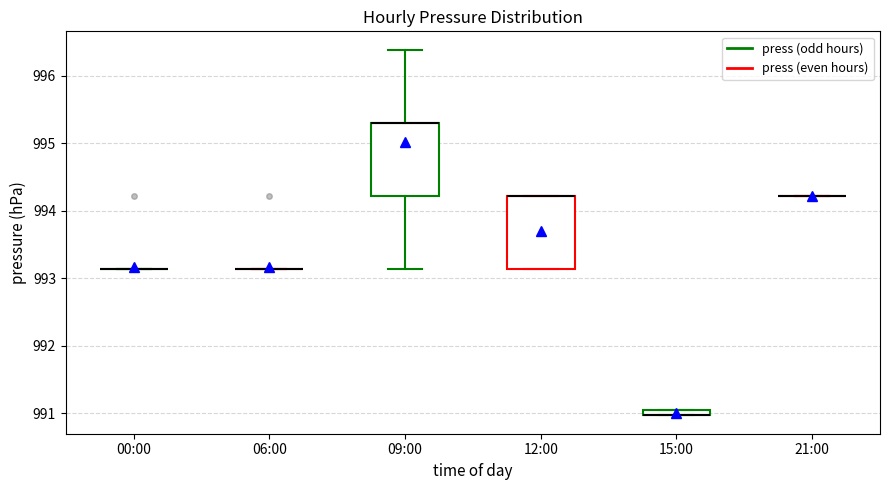

Where is the lower edge of the box for 12:00 on the y-axis? The values are not printed on the chart, so give them approximately, as read against the axis.

993.1